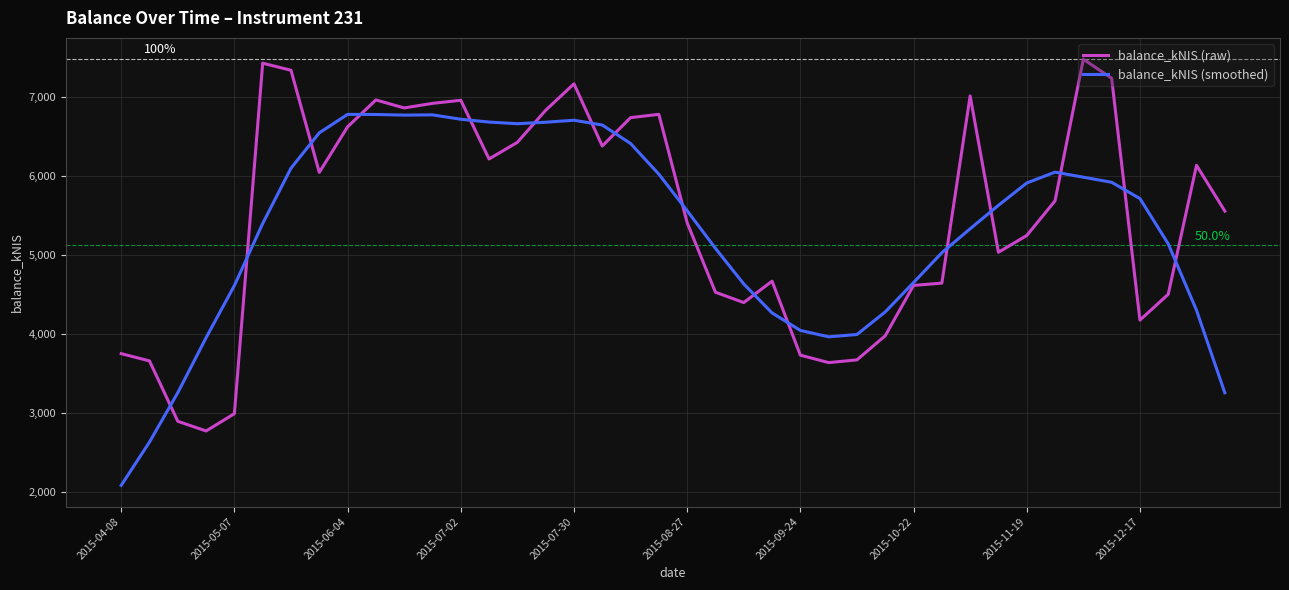

Rank the series by their maximum value, from lowest to highest.

balance_kNIS (smoothed), balance_kNIS (raw)